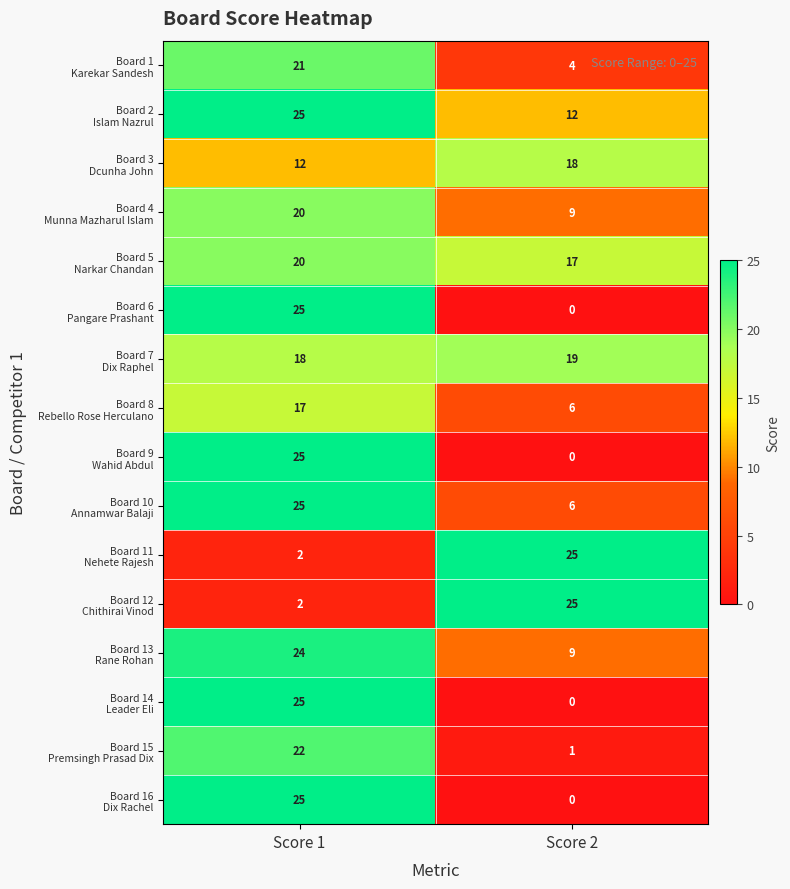

What is the maximum value shown in the chart?

25